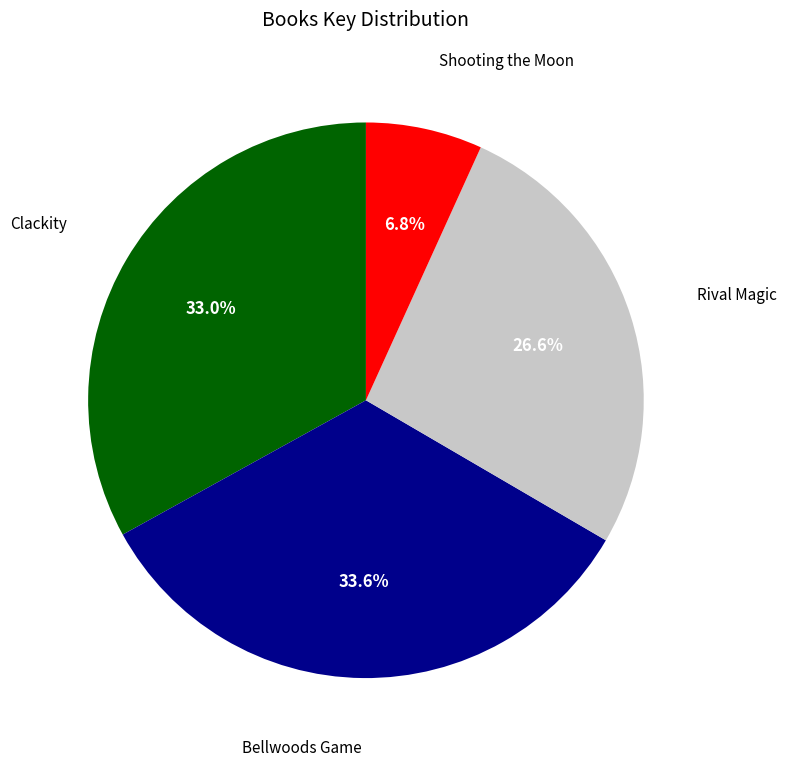

How many slices are in this pie chart?

4